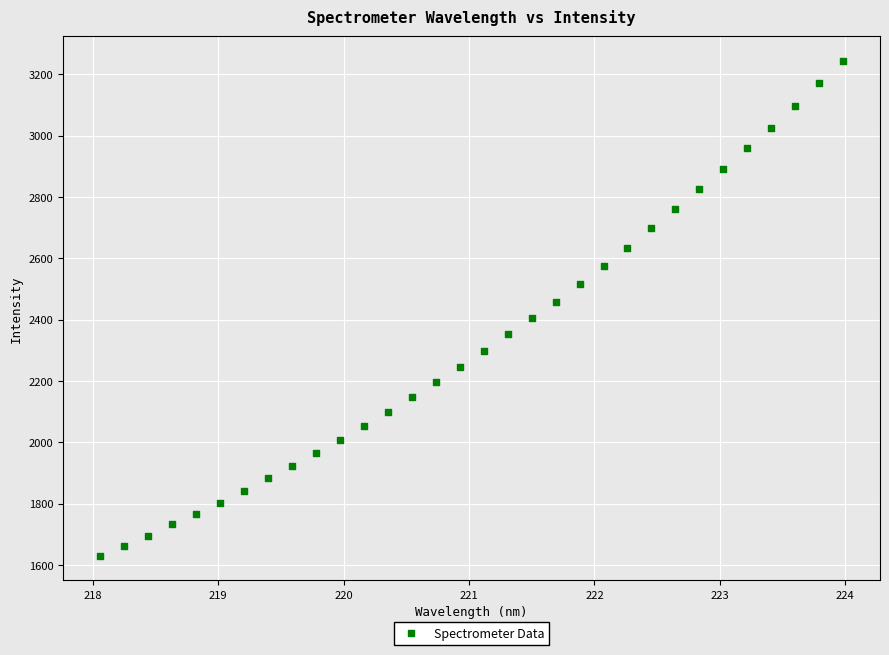

What is the range of Y values (max minus min)?

1613.2